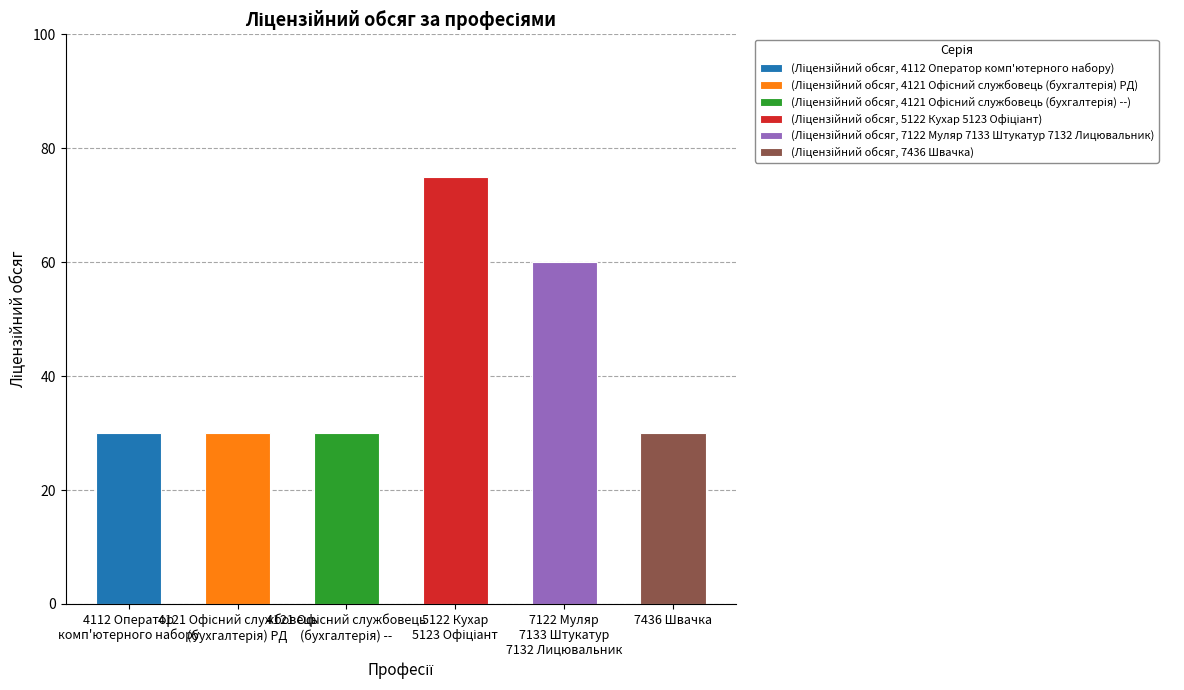

Reading left to right, extract all data points from this chart.

4112 Оператор
комп'ютерного набору=30	4121 Офісний службовець
(бухгалтерія) PД=30	4121 Офісний службовець
(бухгалтерія) --=30	5122 Кухар
5123 Офіціант=75	7122 Муляр
7133 Штукатур
7132 Лицювальник=60	7436 Швачка=30